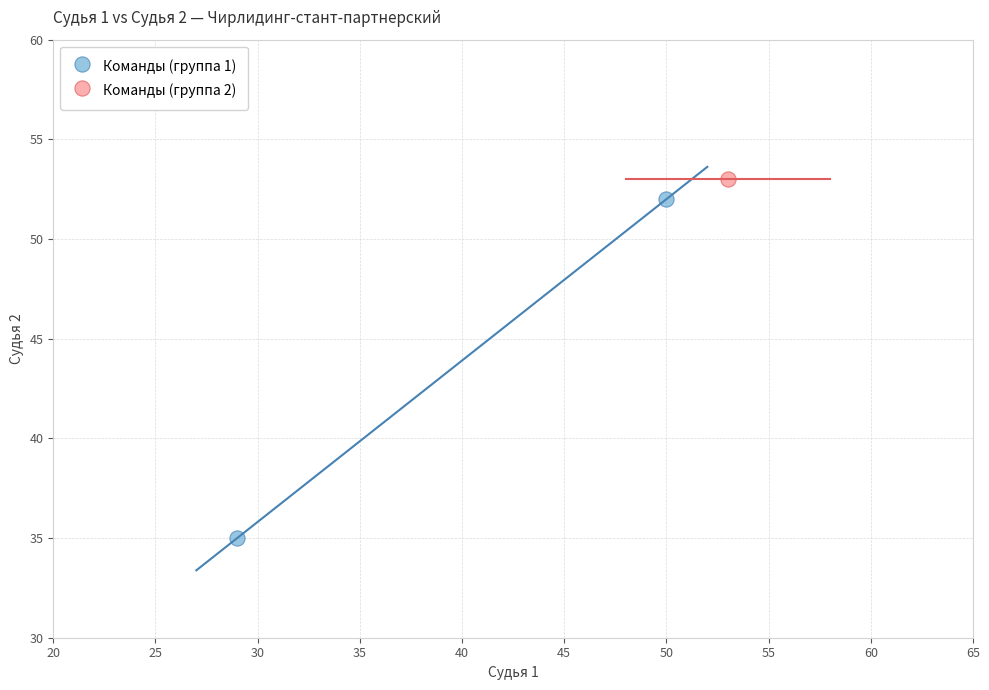

What are all the series names shown in the legend?

Команды (группа 1), Команды (группа 2)